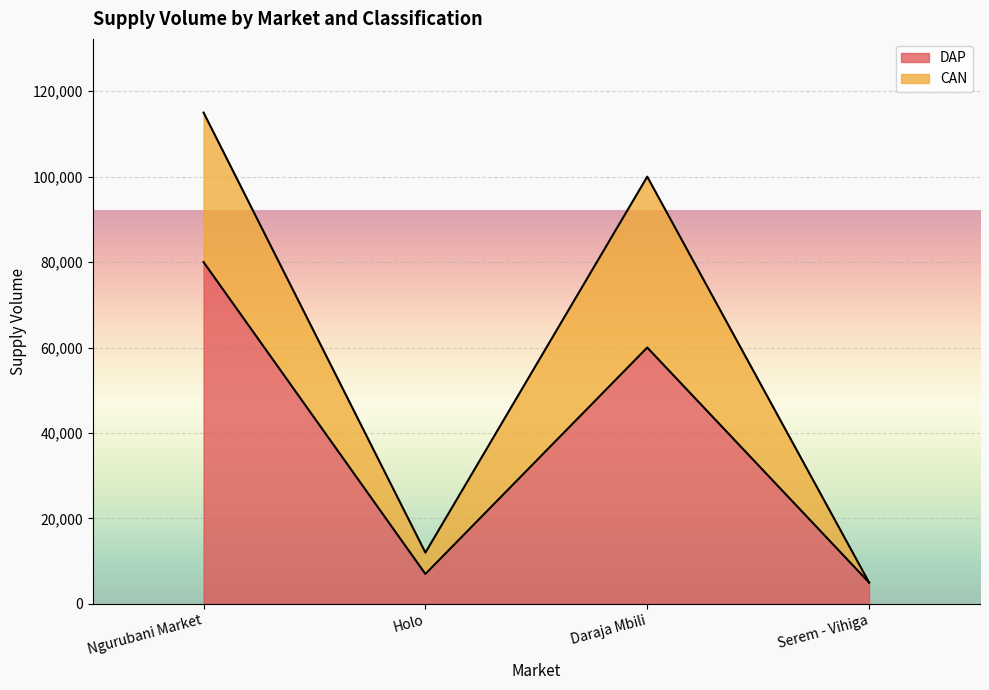

How many values in the DAP series are below 60000?

2